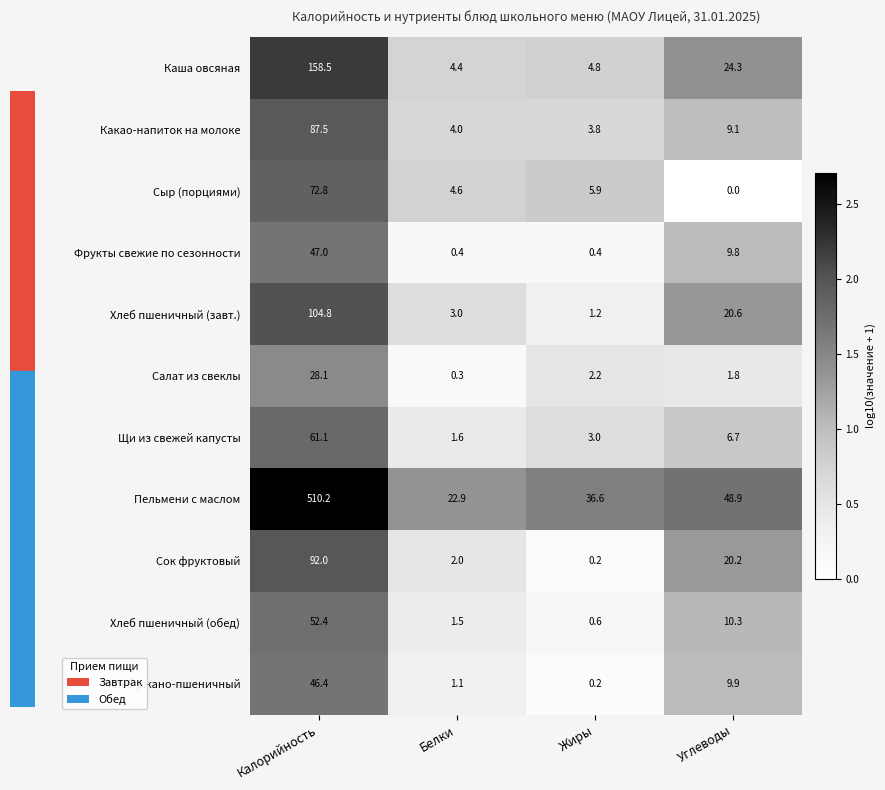

What is the average value of the Пельмени с маслом series?

154.7